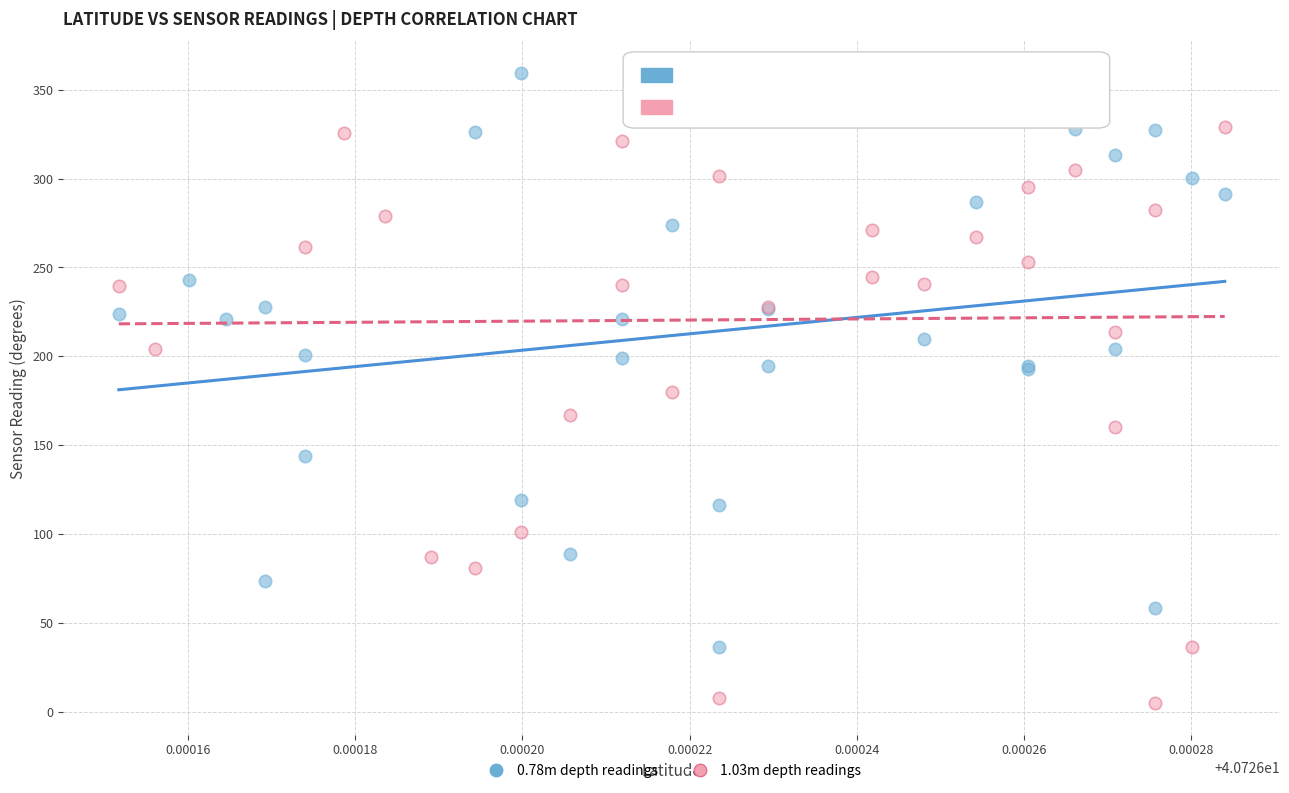

Which series contains the lowest Y value?

1.03m depth readings